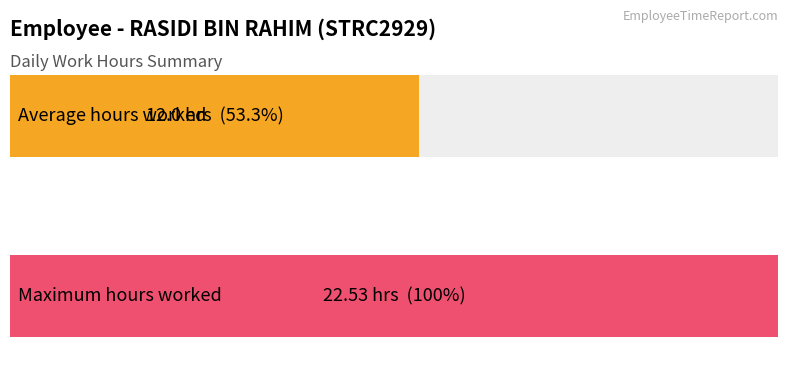

What is the difference between the maximum and second lowest values?

22.5